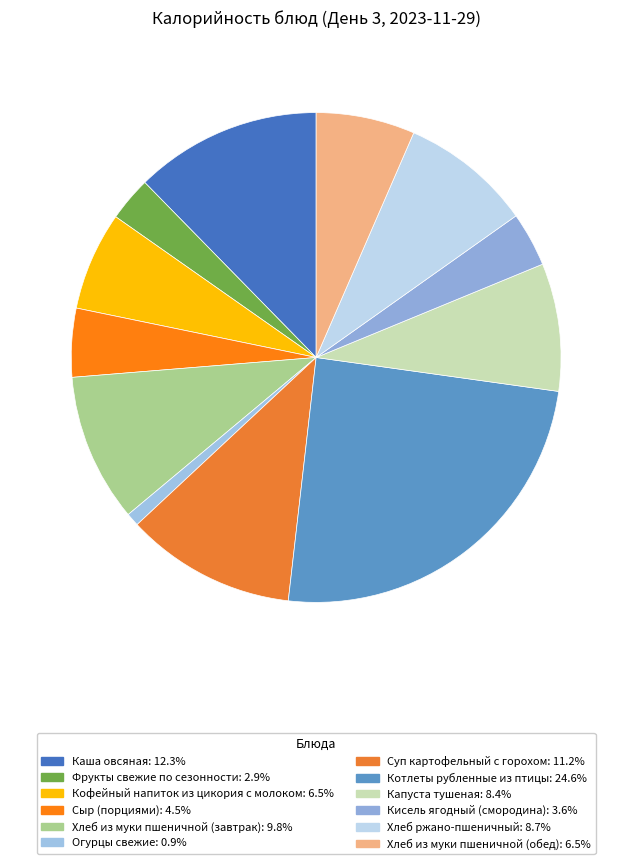

Is Фрукты свежие по сезонности the majority of the pie?

No